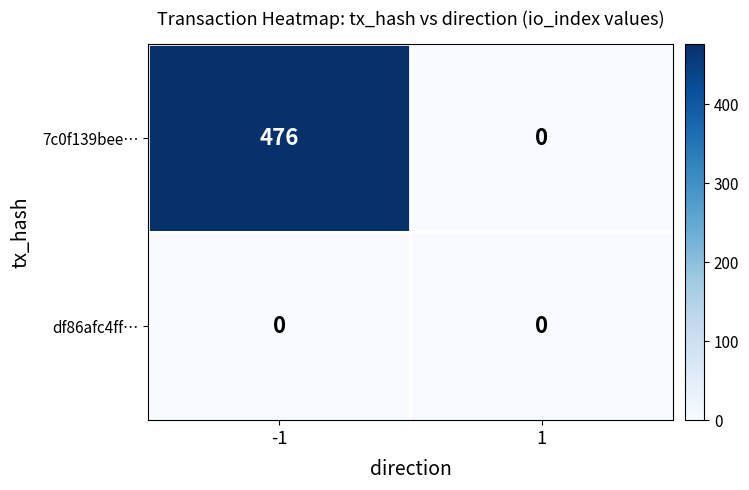

What is the sum of the 7c0f139bee… values at -1 and 1?

476